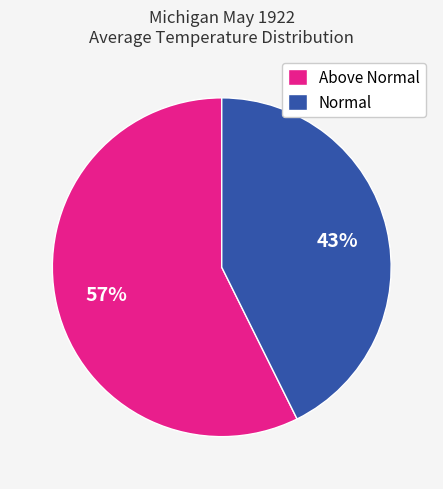

To the nearest percent, what portion does Above Normal represent?

57%